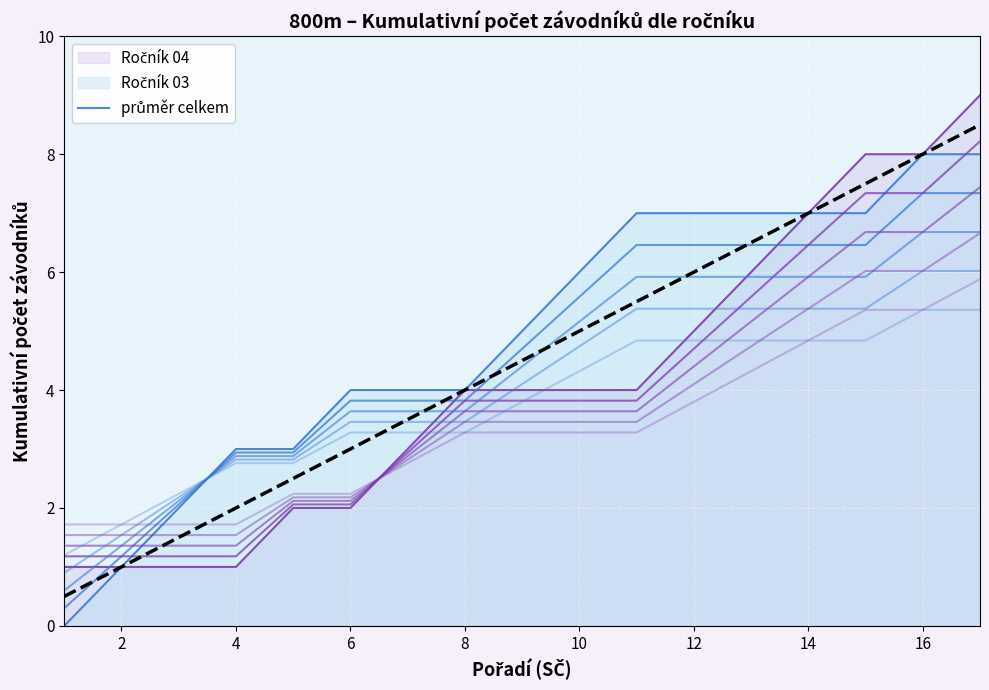

What is the change in value from 2 to 14?

+6.5